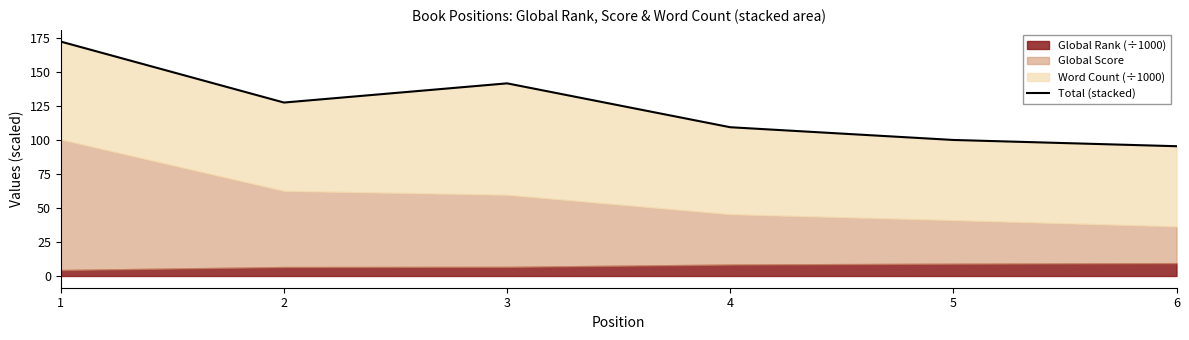

Read the value at 3.

141.7